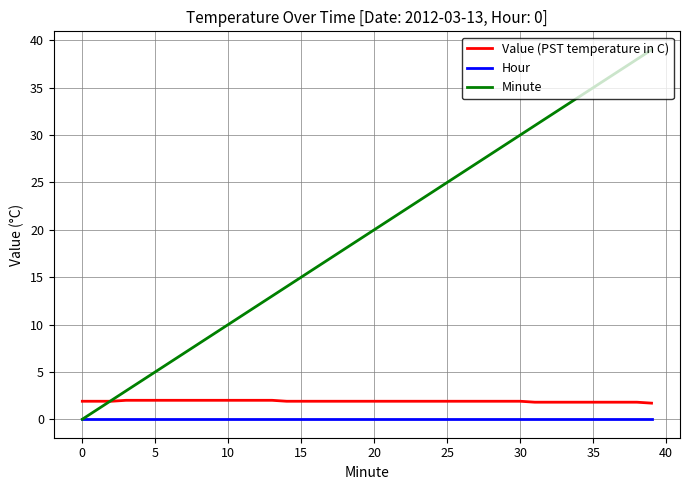

What is the highest value of the Minute series?

39.0